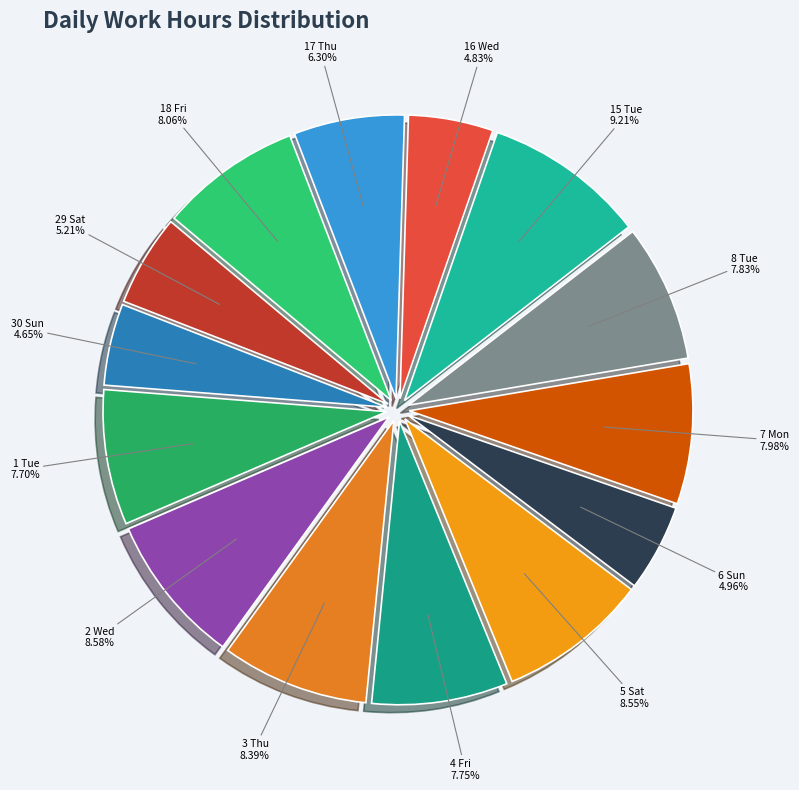

Does 16 Wed represent more than half of the total?

No